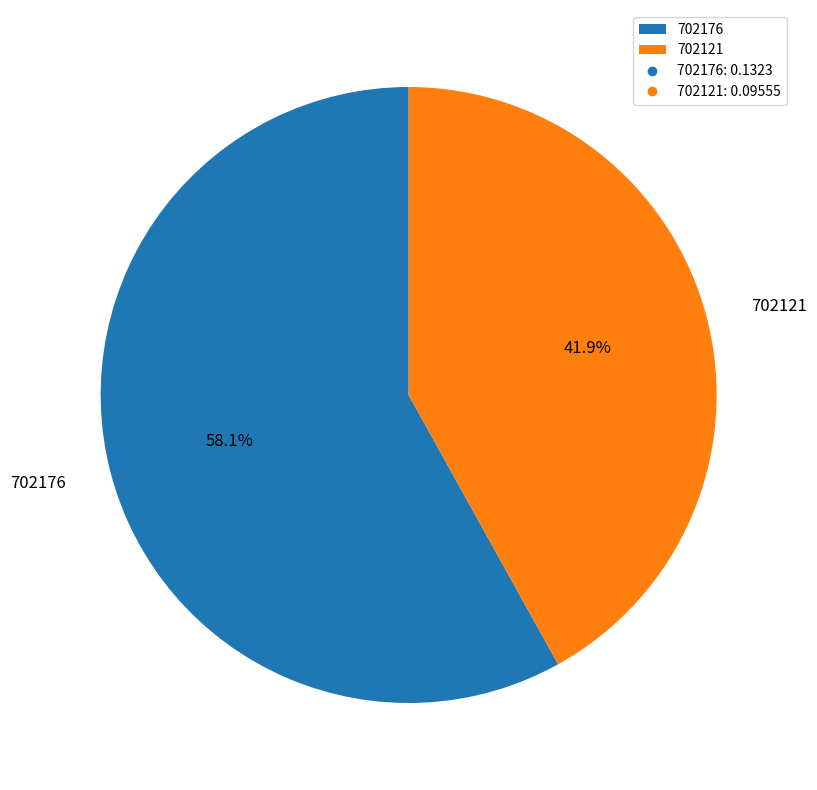

Does any single category account for the majority?

Yes